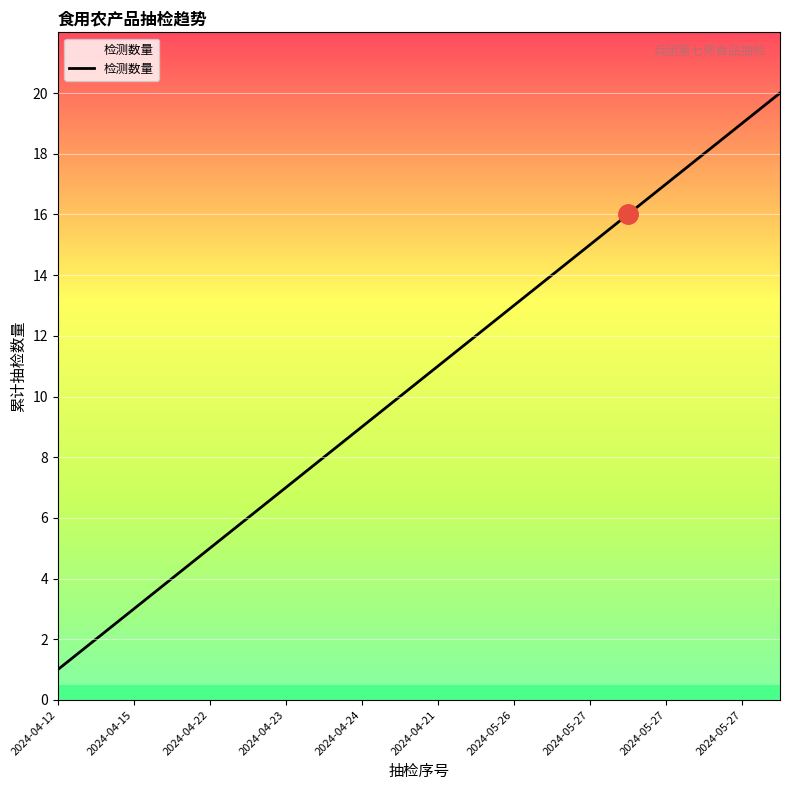

Reading left to right, extract all data points from this chart.

1	2	3	4	5	6	7	8	9	10	11	12	13	14	15	16	17	18	19	20